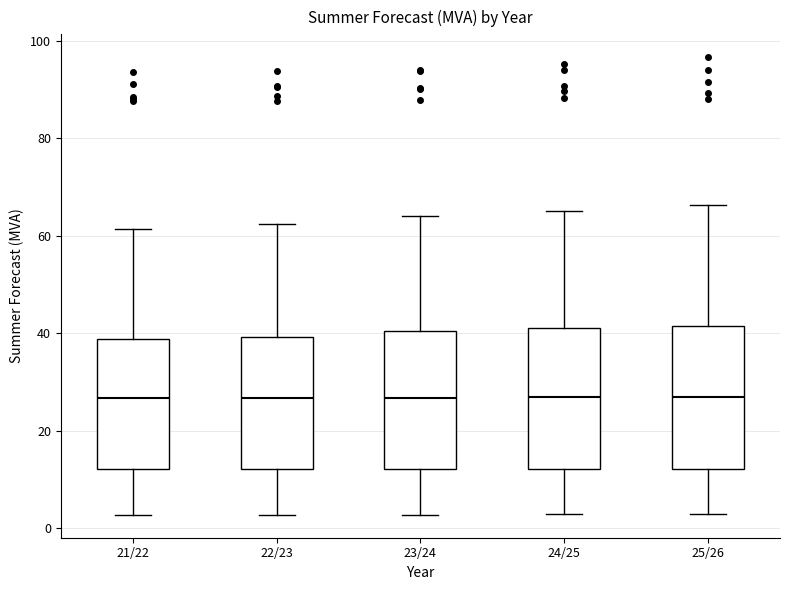

Reading left to right, transcribe this box plot: for each box, give where its median line is, the range the box spans, and where its two whiskers end, as read against the y-axis. The values are not printed on the chart, so give them approximately, as read against the axis.

21/22: median 26, box 12 to 38, whiskers 2 to 62
22/23: median 26, box 12 to 40, whiskers 2 to 62
23/24: median 26, box 12 to 40, whiskers 2 to 64
24/25: median 26, box 12 to 42, whiskers 2 to 66
25/26: median 28, box 12 to 42, whiskers 2 to 66